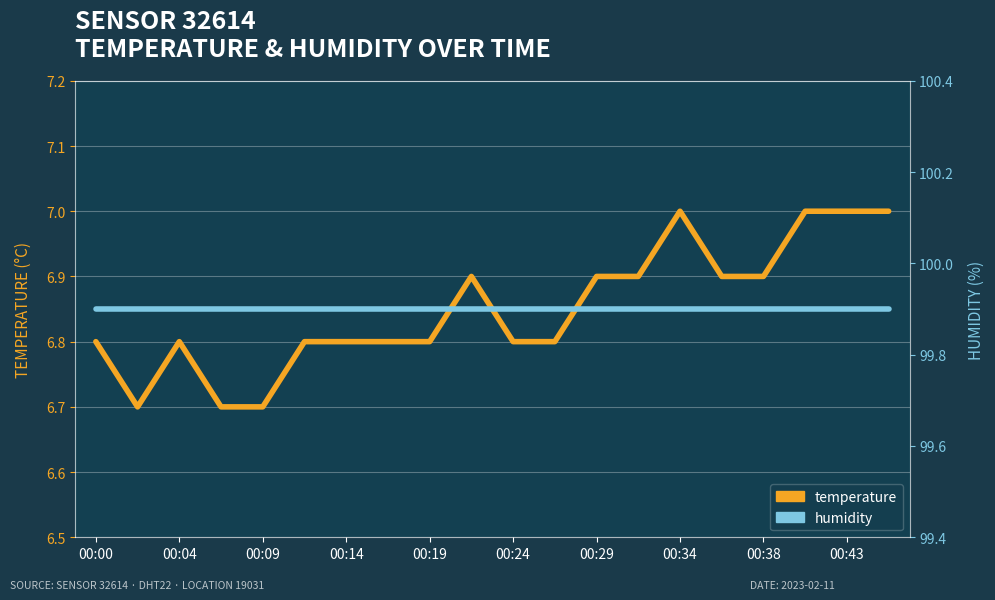

Is it true that humidity equals 163.4 at 00:04?

False